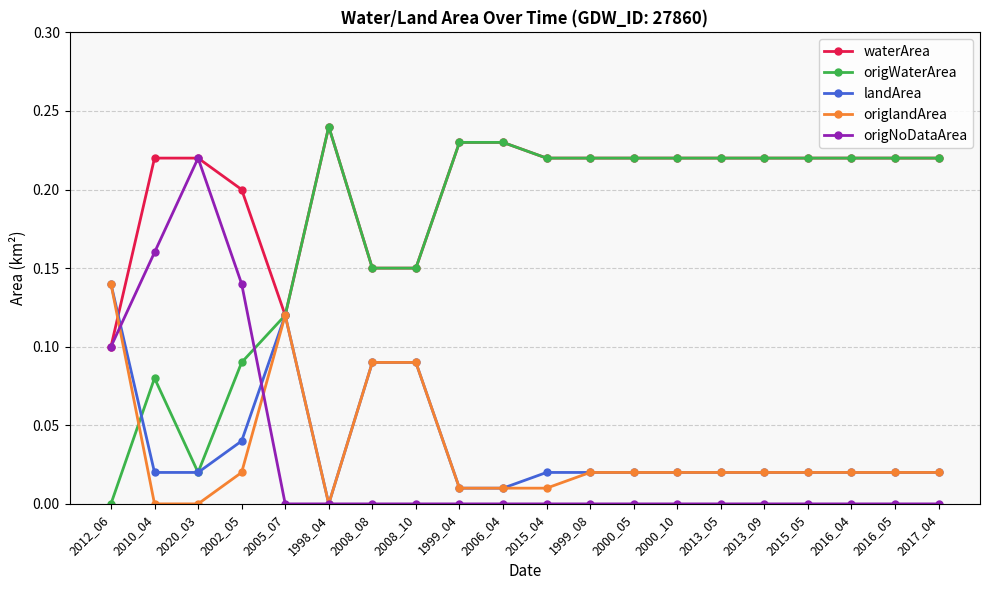

Is this an area chart (filled region under the line)?

No